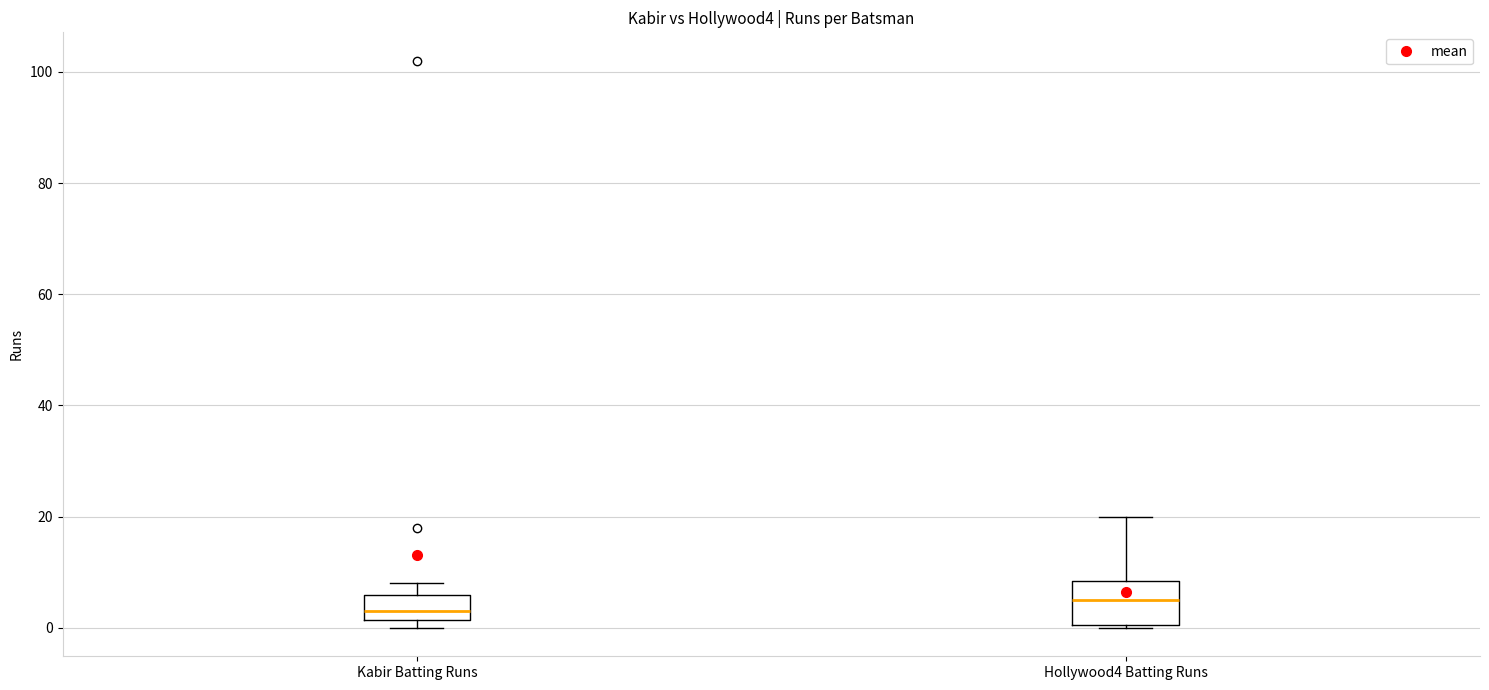

Reading left to right, read every box against the y-axis: the position of its median line, the range the box covers, and the ends of its whiskers. The values are not printed on the chart, so give them approximately, as read against the axis.

Kabir Batting Runs: median 4, box 2 to 6, whiskers 0 to 8
Hollywood4 Batting Runs: median 6, box 0 to 8, whiskers 0 to 20